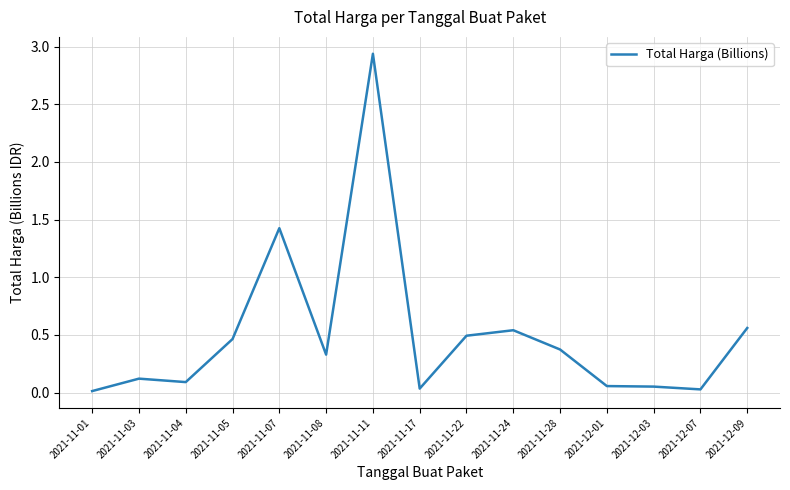

The value at 2021-11-07 is 2.0. True or false?

False